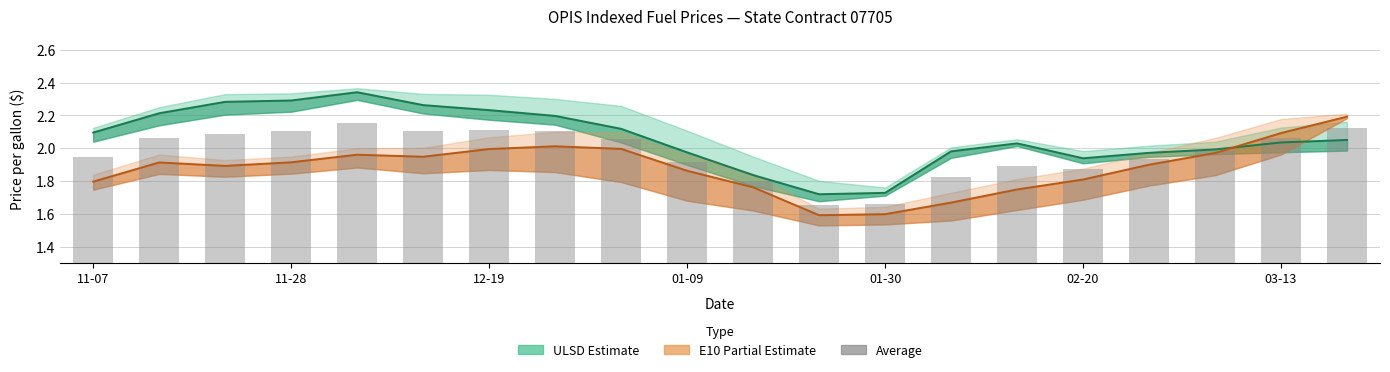

How many categories are shown in the chart?

20